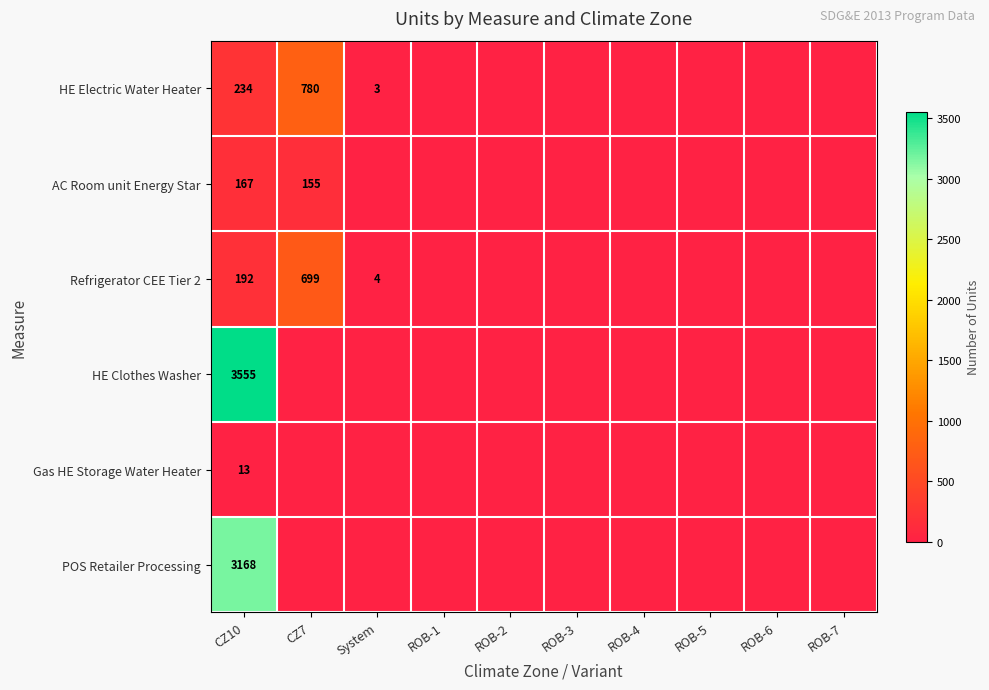

The value of Refrigerator CEE Tier 2 at CZ7 is 699. True or false?

True